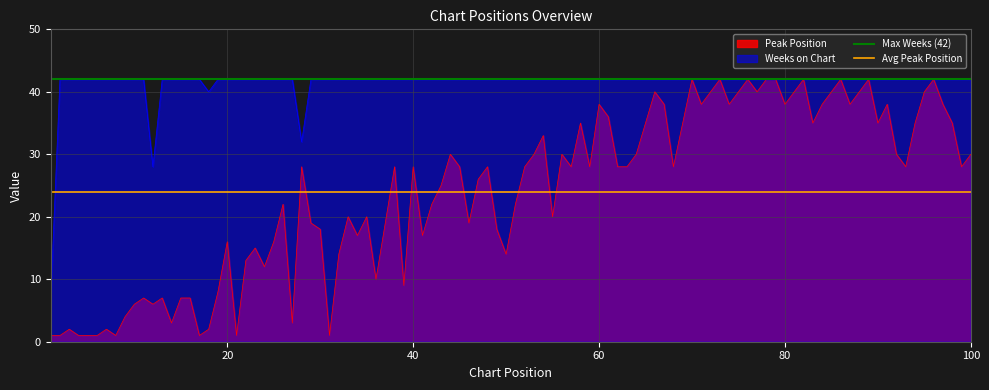

What is the minimum value for Weeks on Chart?

7